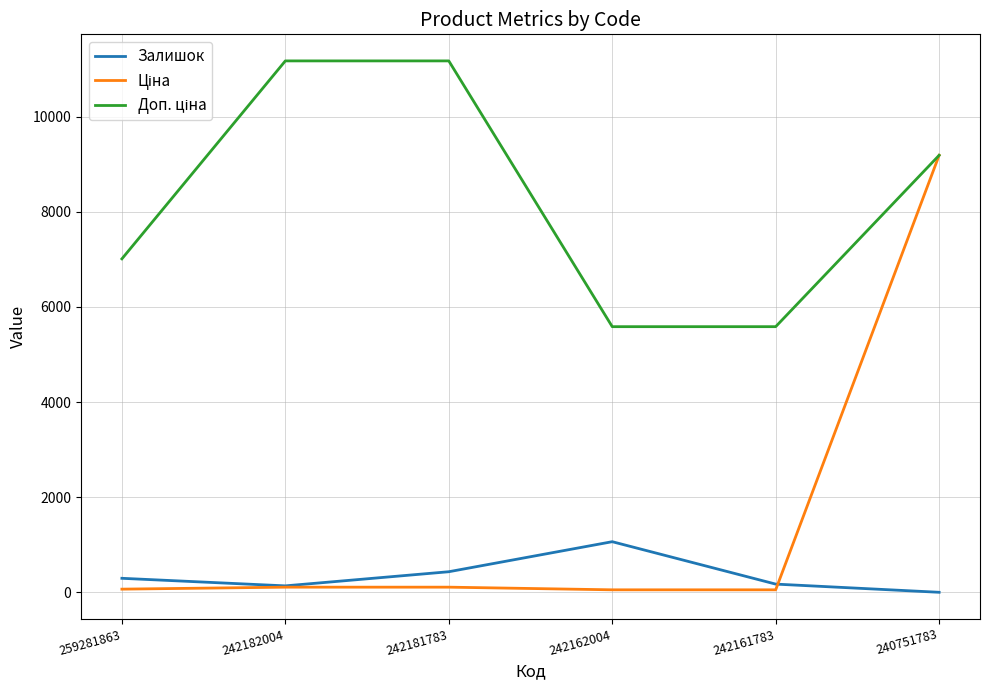

What is the maximum value shown in the chart?

11169.0